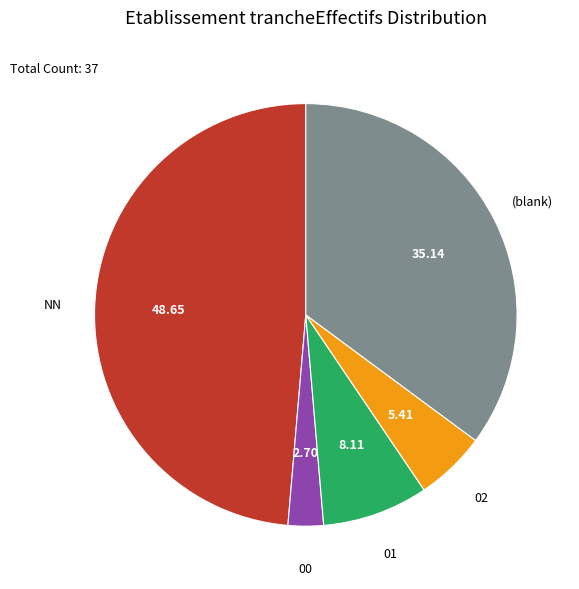

Is there any slice that represents more than half of the pie?

No